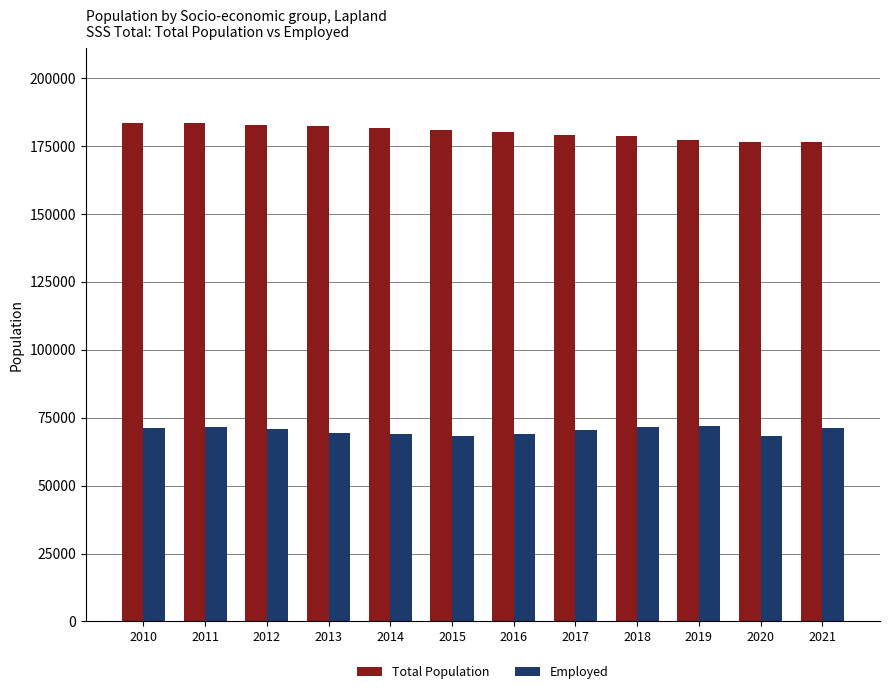

Which series has the largest total across all categories?

Total Population